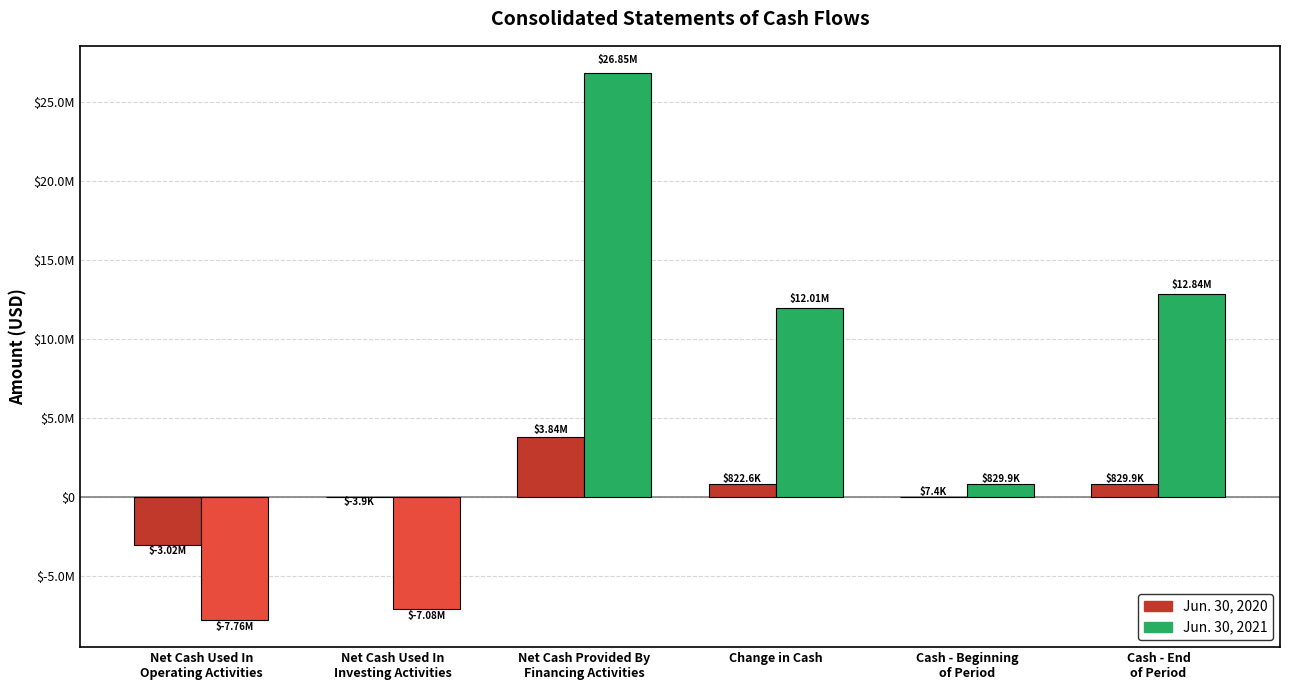

Rank the series by their maximum value, from highest to lowest.

Jun. 30, 2021, Jun. 30, 2020